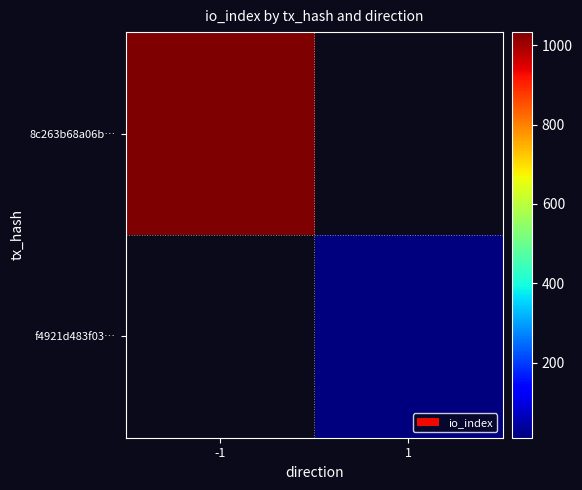

Which series changed the most between -1 and 1?

8c263b68a06b…